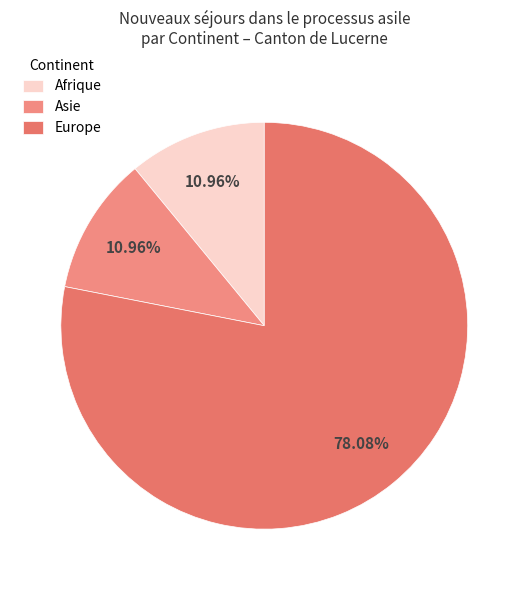

Do Asie and Afrique together represent more than half of the pie?

No